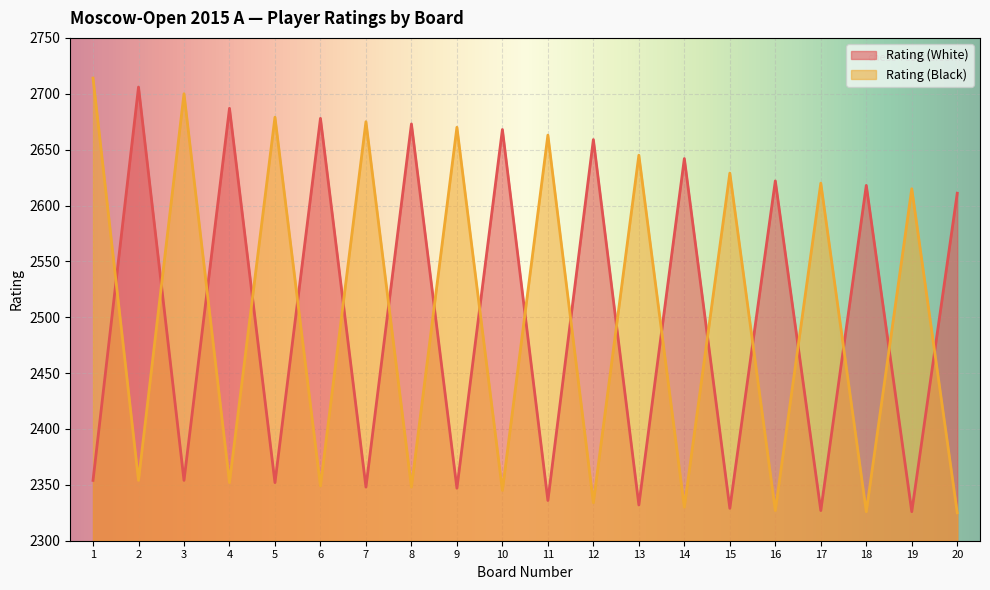

At which category does Rating (White) reach its first local valley?

3